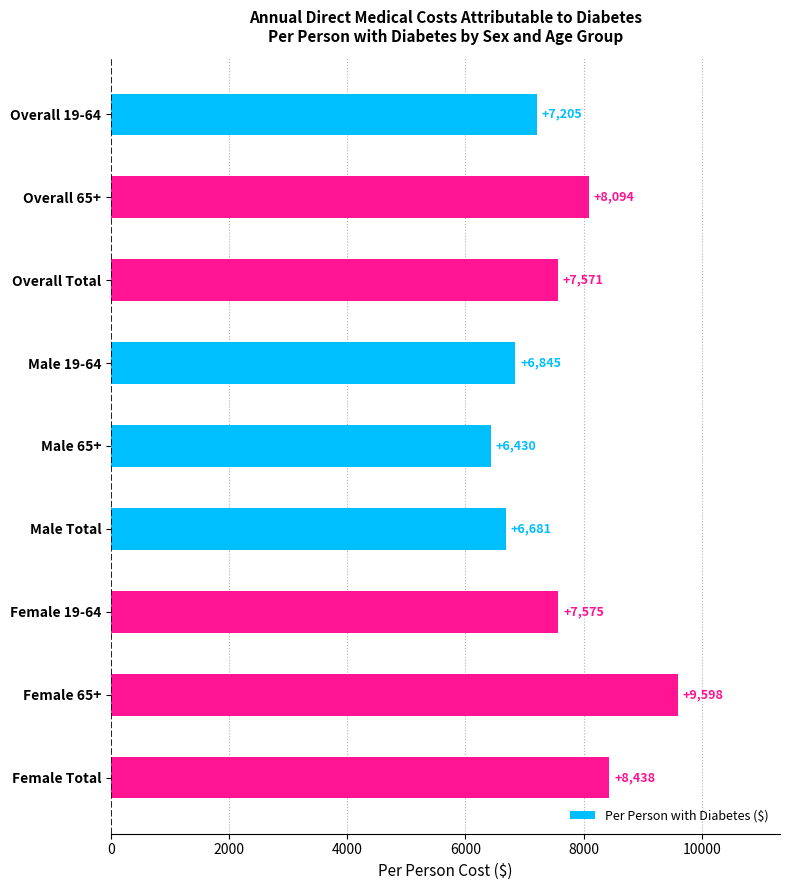

What is the change in value from Male 65+ to Male Total?

+251